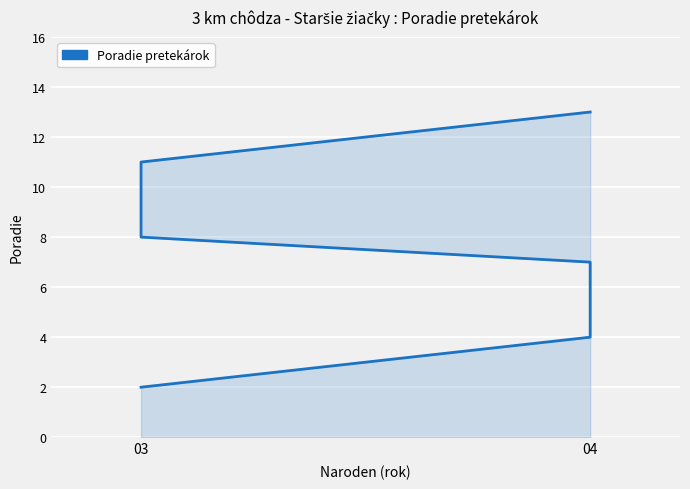

True or false: the data has more than 1 interior local peaks.

False